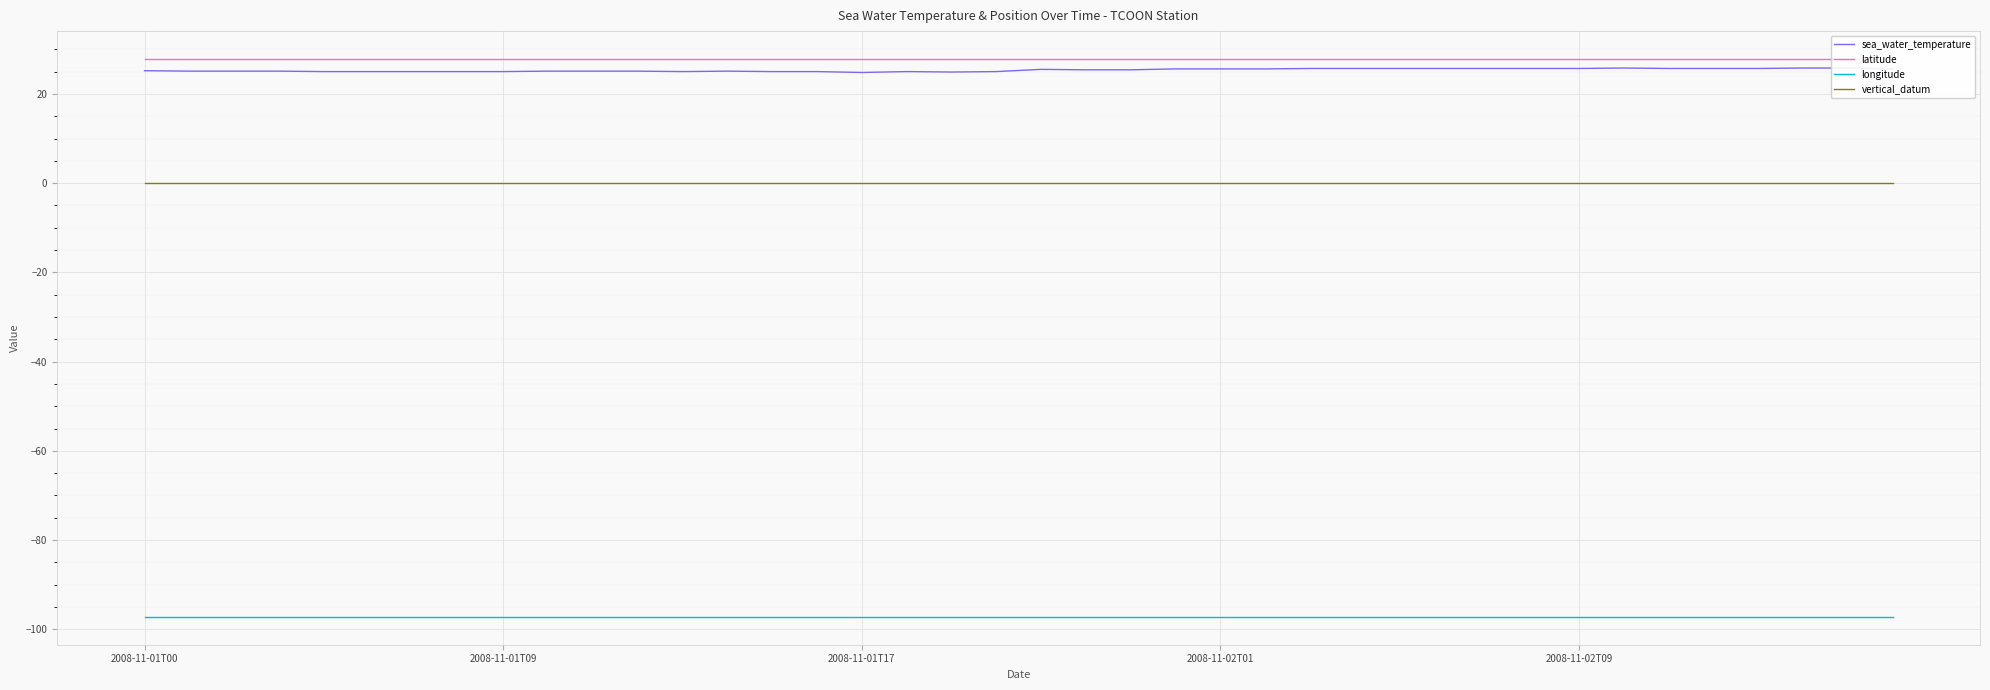

True or false: latitude and longitude cross at least once.

False